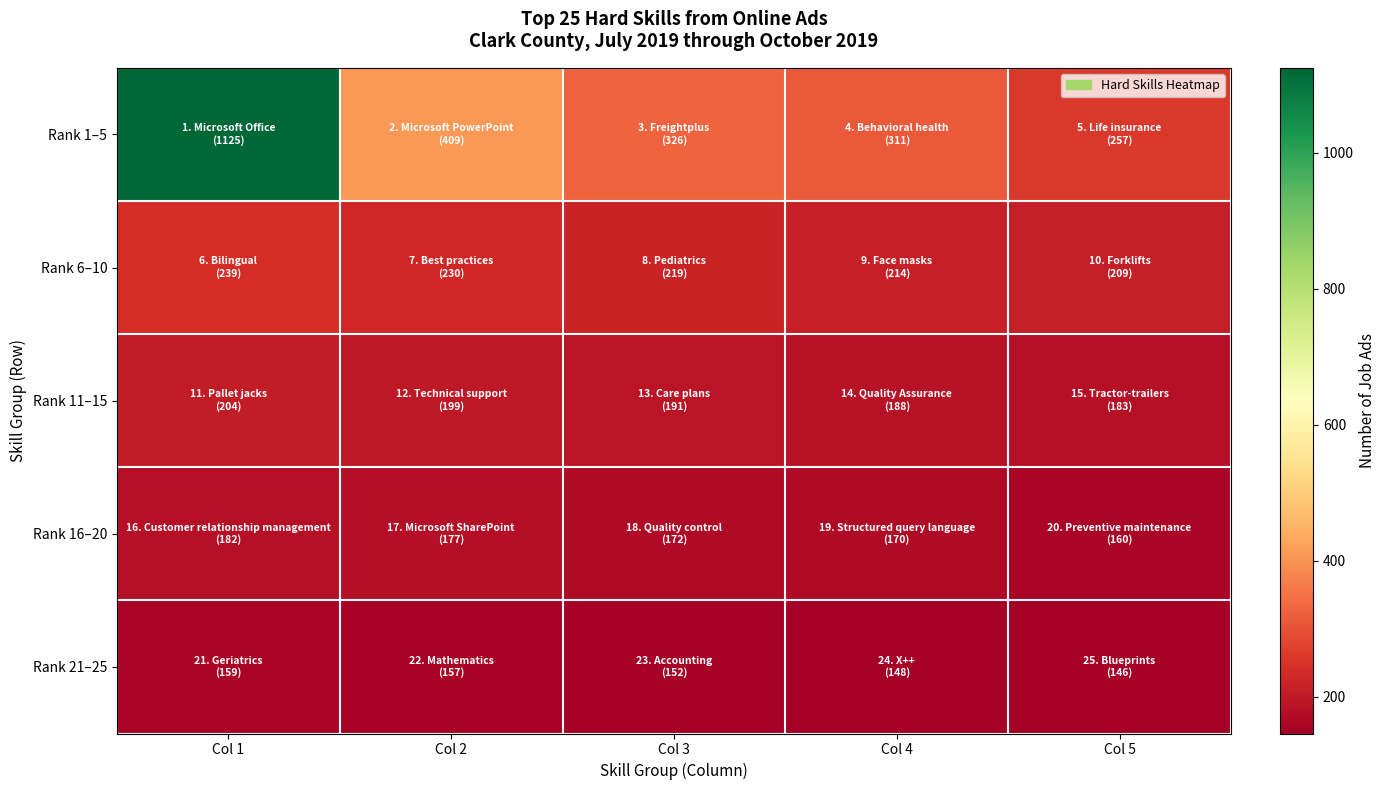

Reading left to right, what are all the values shown in this chart?

Rank 1–5: Col 1=1125	Col 2=409	Col 3=326	Col 4=311	Col 5=257
Rank 6–10: Col 1=239	Col 2=230	Col 3=219	Col 4=214	Col 5=209
Rank 11–15: Col 1=204	Col 2=199	Col 3=191	Col 4=188	Col 5=183
Rank 16–20: Col 1=182	Col 2=177	Col 3=172	Col 4=170	Col 5=160
Rank 21–25: Col 1=159	Col 2=157	Col 3=152	Col 4=148	Col 5=146